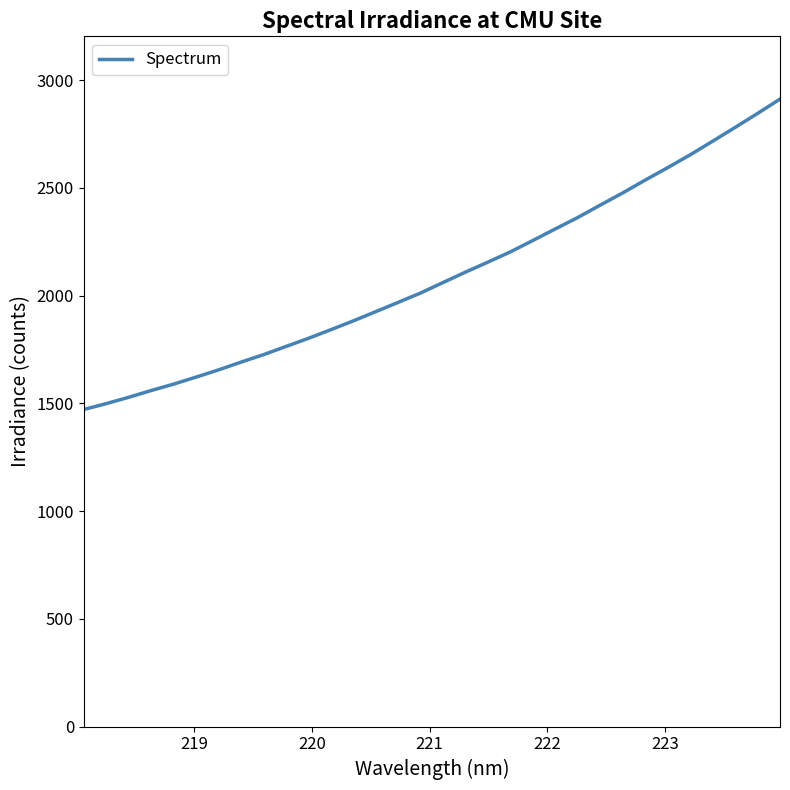

What is the maximum value shown in the chart?

2912.3